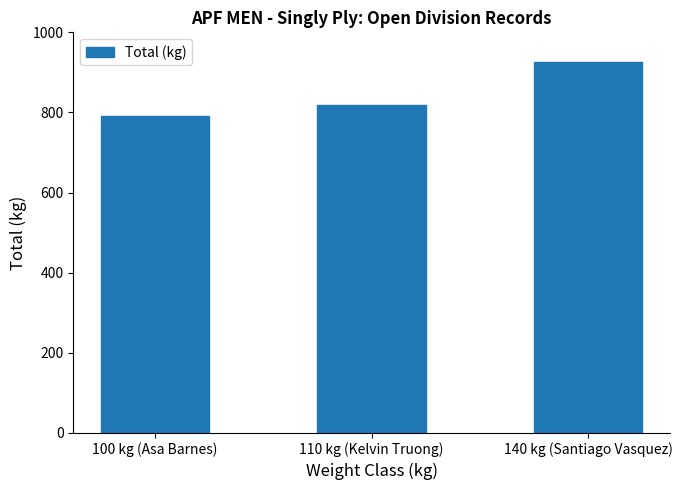

How many data points are above 817?

2